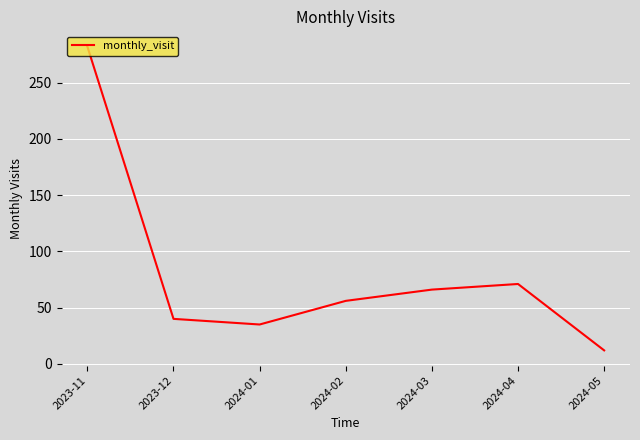

What position from the right is 2024-04?

2